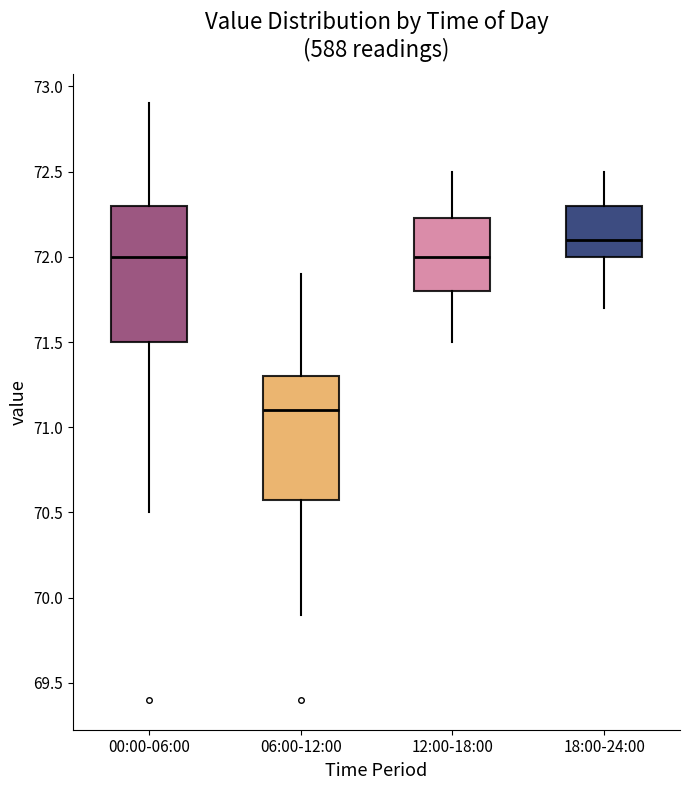

Which box has the highest median line?

18:00-24:00